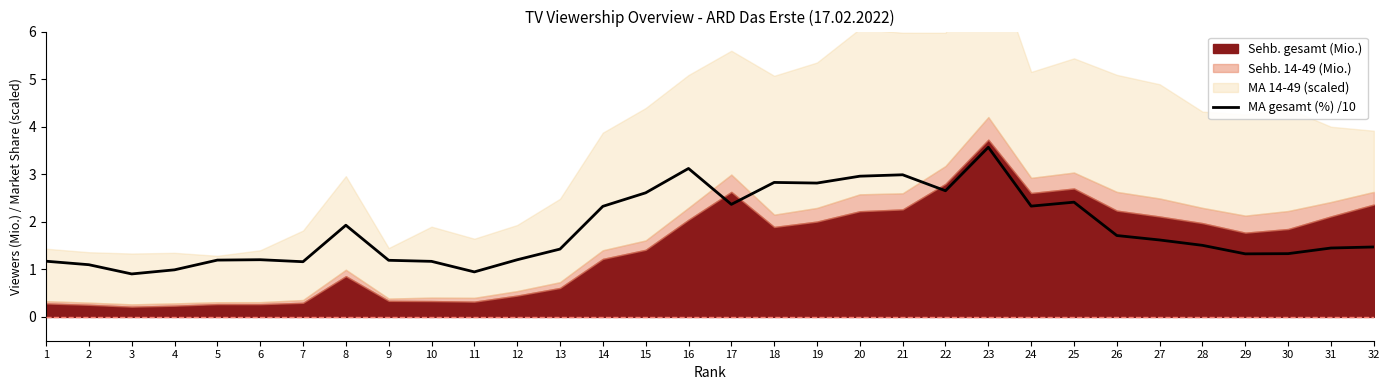

Is it true that MA gesamt (%) /10 equals 0.6 at 24?

False